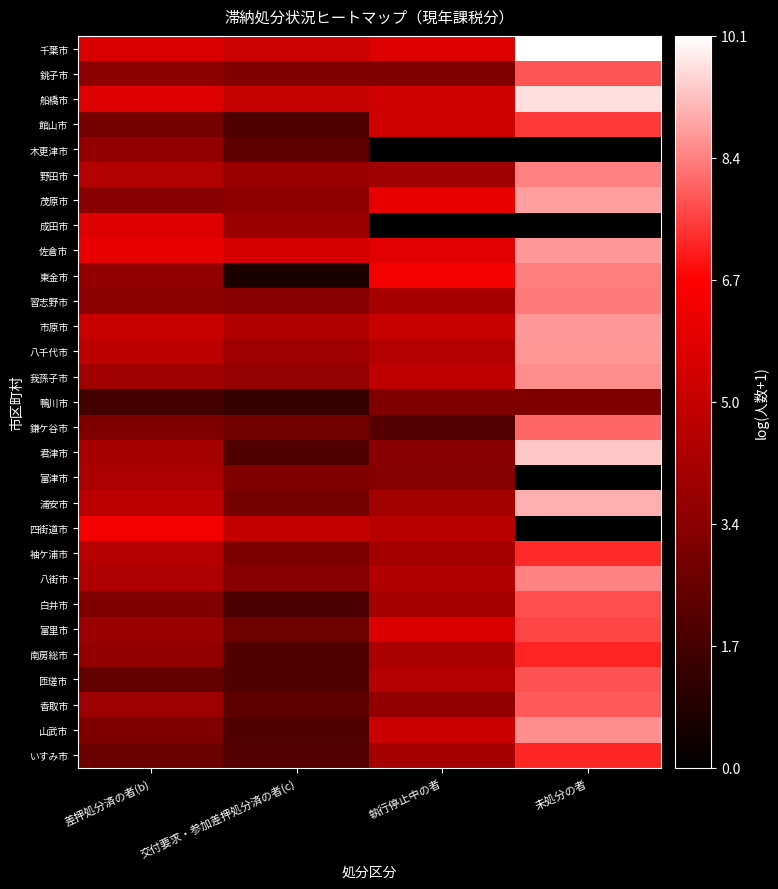

Rank the series by their maximum value, from lowest to highest.

鴨川市, 木更津市, 富津市, 成田市, 四街道市, 南房総市, いすみ市, 袖ケ浦市, 館山市, 富里市, 白井市, 匝瑳市, 銚子市, 香取市, 鎌ケ谷市, 習志野市, 東金市, 野田市, 八街市, 我孫子市, 山武市, 八千代市, 佐倉市, 市原市, 茂原市, 浦安市, 君津市, 船橋市, 千葉市